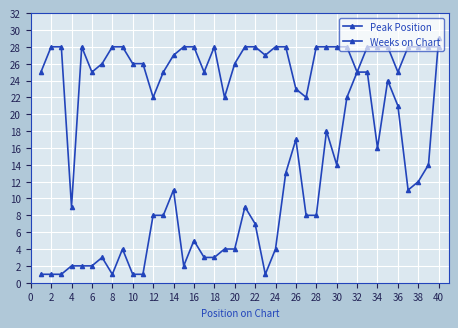

Which series has the largest range (max minus min)?

Peak Position